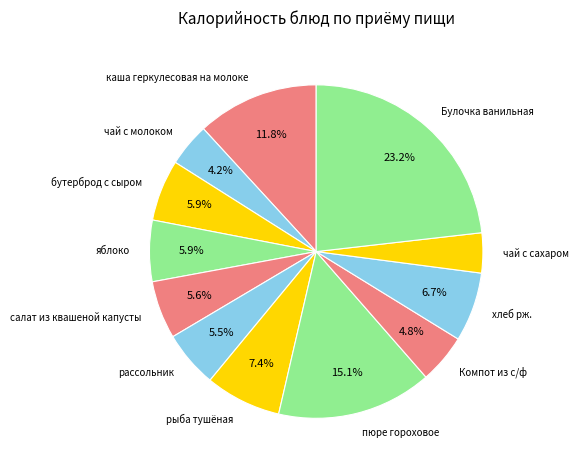

What percentage is the яблоко slice, to the nearest percent?

6%